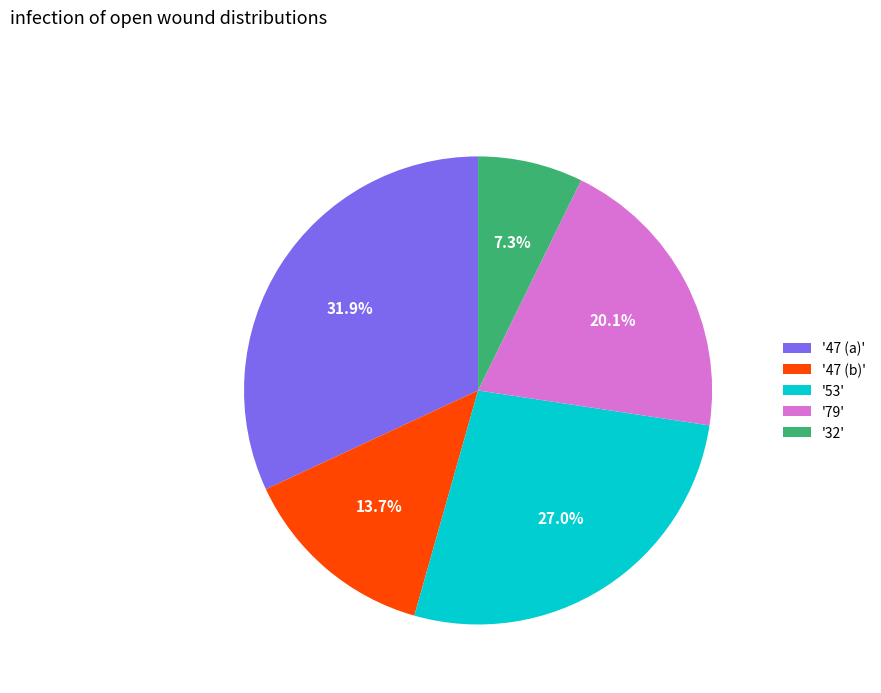

To the nearest percent, what is the difference between the largest and smallest slice percentages?

25%